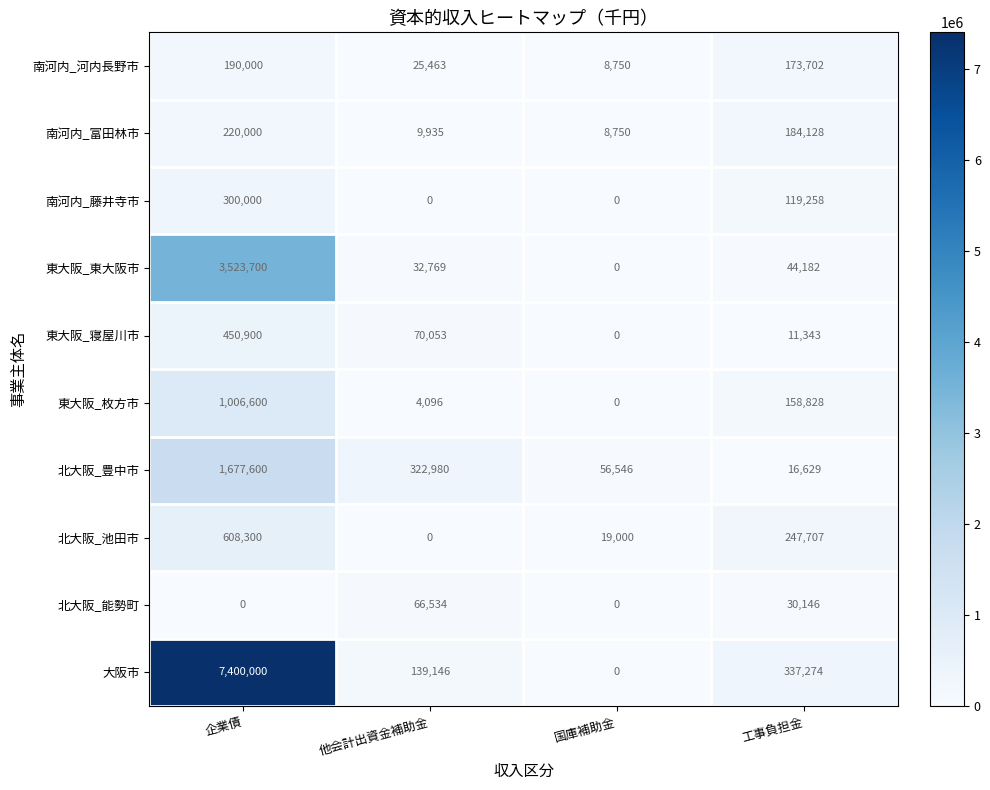

What is the difference between the 北大阪_能勢町 values at 国庫補助金 and 工事負担金?

30146